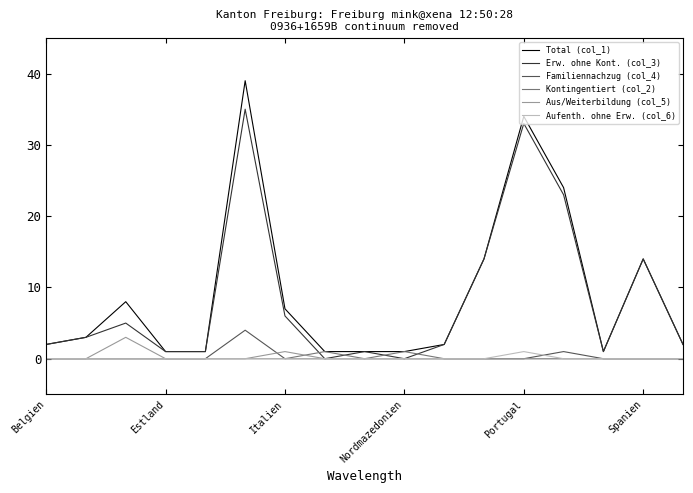

Which series has the largest range (max minus min)?

Total (col_1)